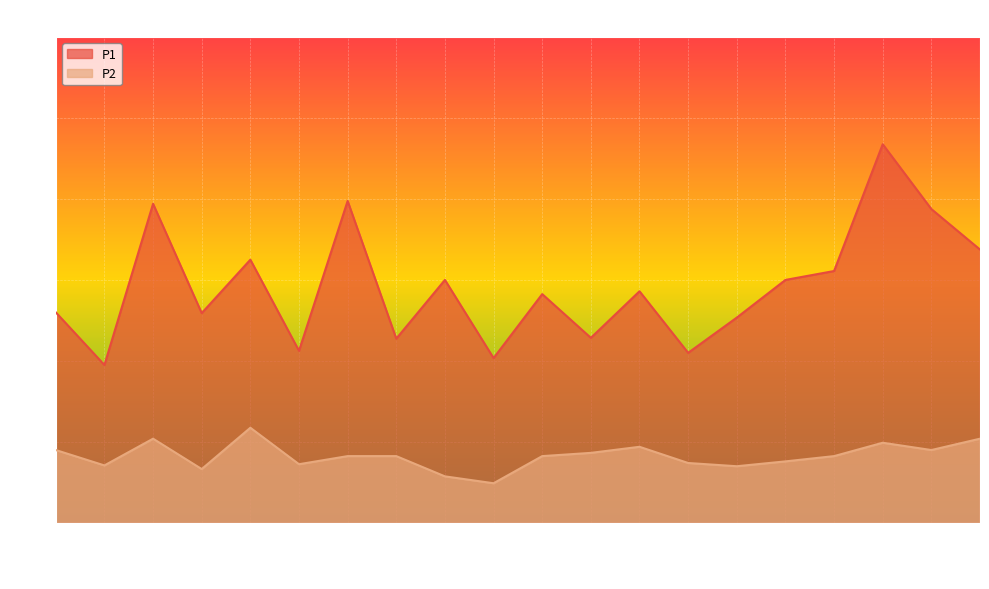

What is the difference between the P2 values at 00:27 and 00:33?

0.2